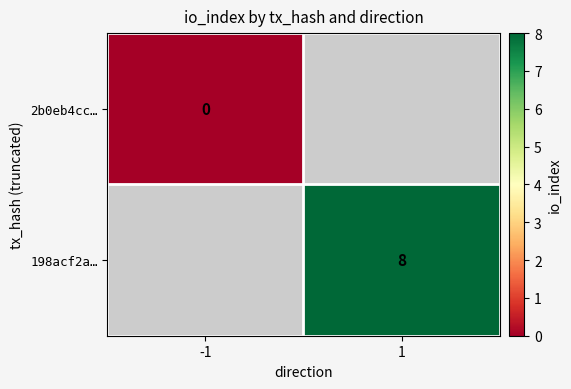

The 198acf2a… series shows 8.0 at 1. True or false?

True